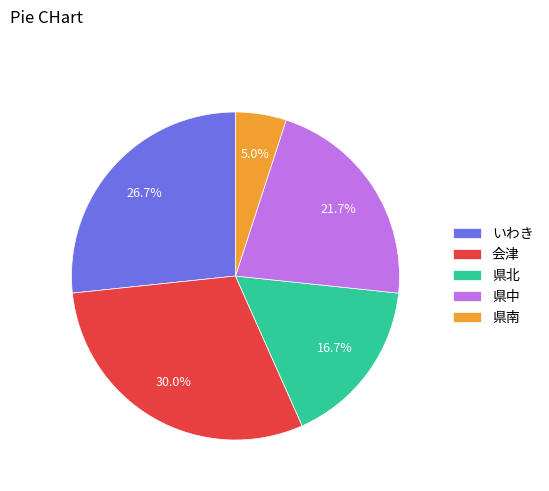

To the nearest percent, what portion does 県南 represent?

5%